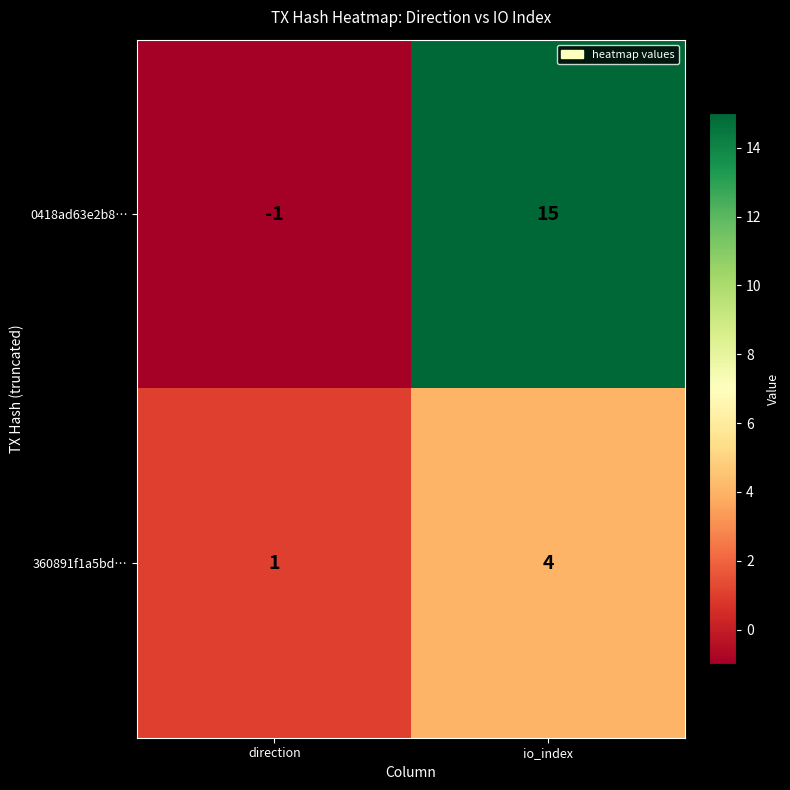

List the series in order of their overall mean, highest first.

0418ad63e2b8…, 360891f1a5bd…